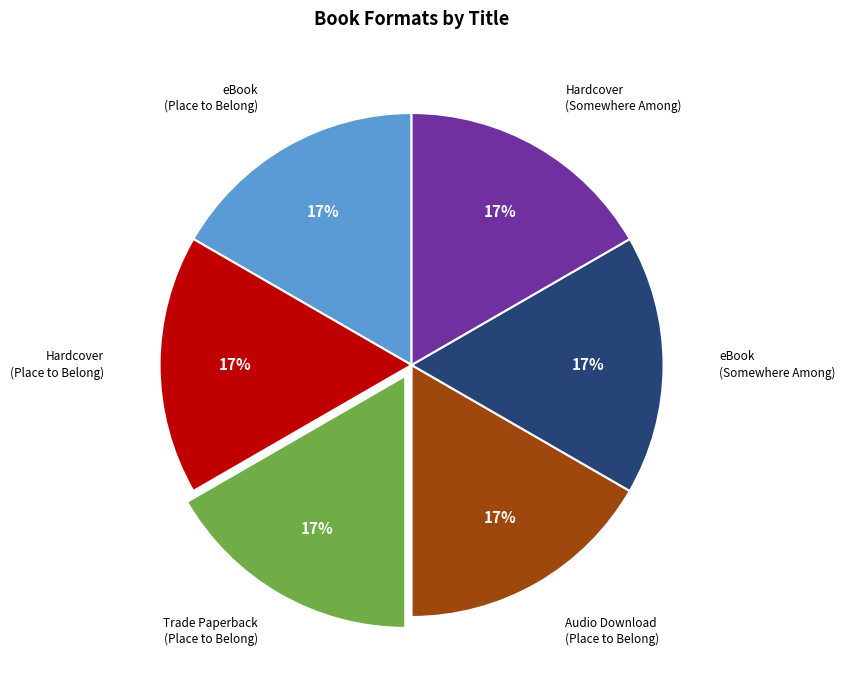

True or false: Hardcover (Place to Belong) accounts for 17% of the total.

True